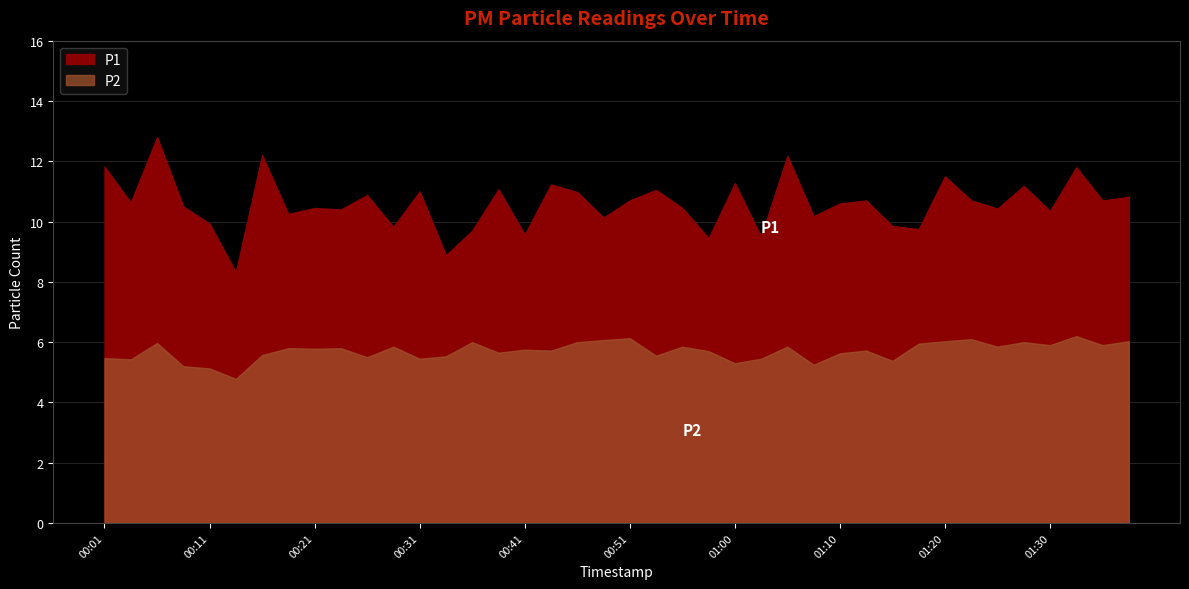

Reading left to right, extract all data points from this chart.

P1: 11.8	10.6	12.8	10.5	9.9	8.3	12.2	10.2	10.4	10.4	10.9	9.8	11.0	8.9	9.7	11.1	9.6	11.2	11.0	10.1	10.7	11.1	10.4	9.4	11.3	9.5	12.2	10.2	10.6	10.7	9.8	9.8	11.5	10.7	10.4	11.2	10.3	11.8	10.7	10.8
P2: 5.5	5.4	6.0	5.2	5.1	4.8	5.6	5.8	5.8	5.8	5.5	5.8	5.5	5.5	6.0	5.7	5.8	5.7	6.0	6.1	6.1	5.5	5.8	5.7	5.3	5.5	5.8	5.2	5.6	5.7	5.4	6.0	6.0	6.1	5.8	6.0	5.9	6.2	5.9	6.0